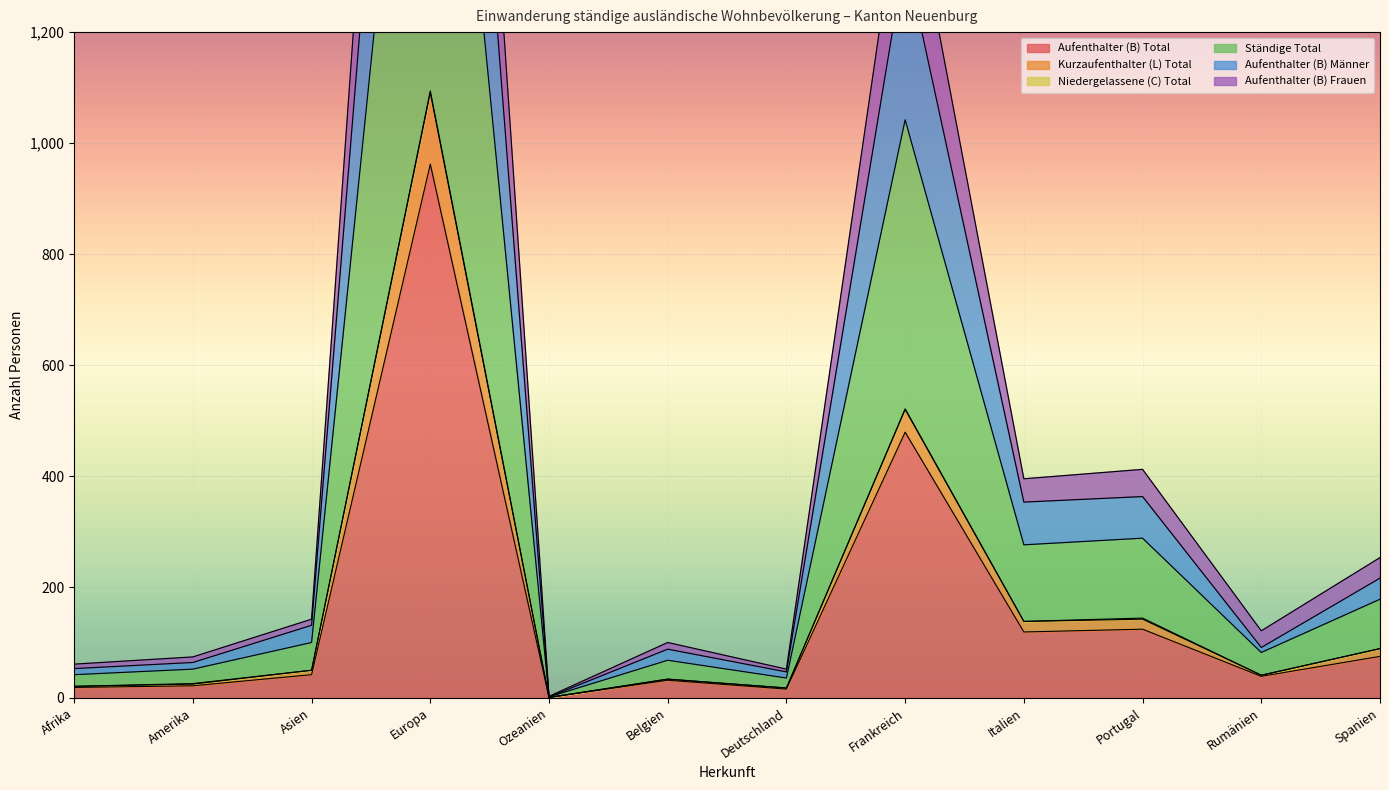

What is the maximum value for Aufenthalter (B) Total?

962